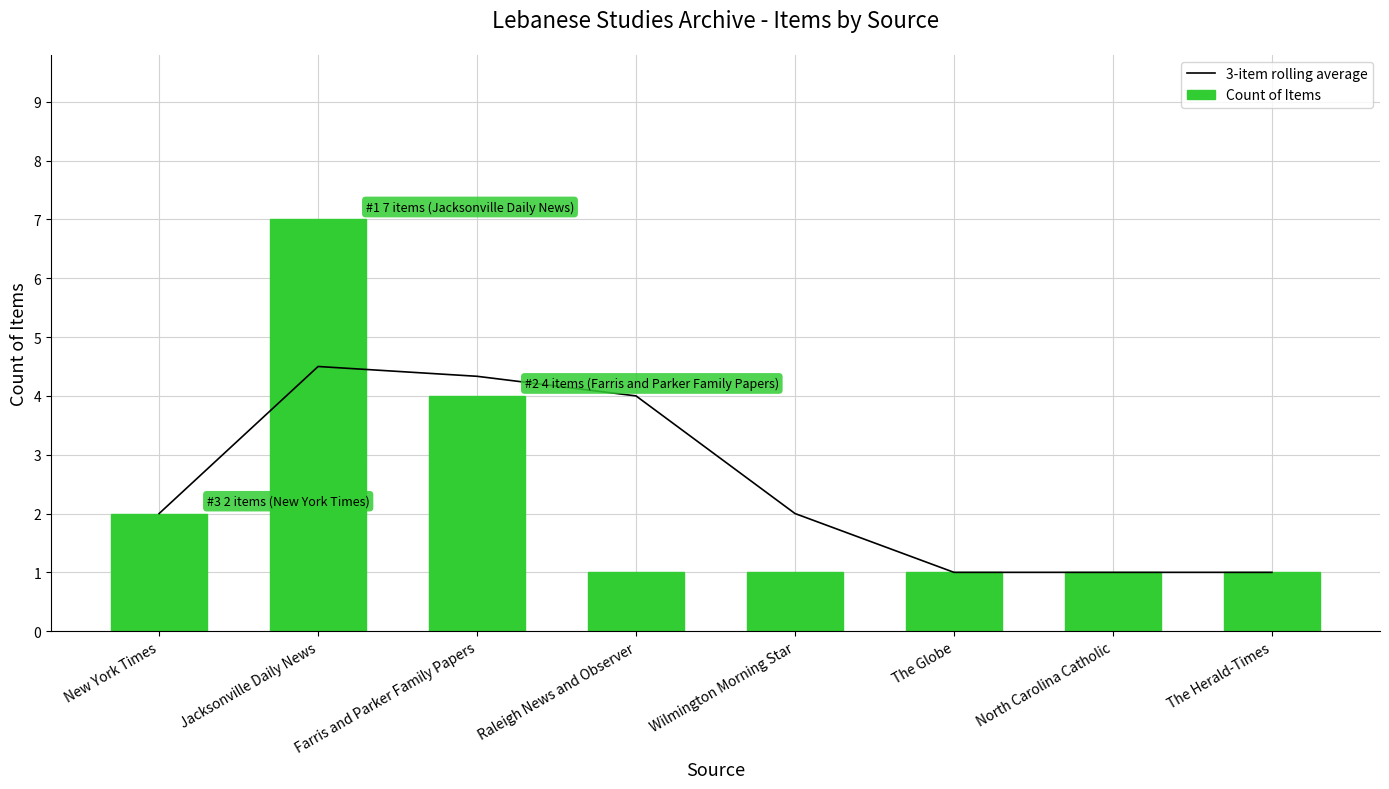

Which series has the widest spread of values?

Count of Items